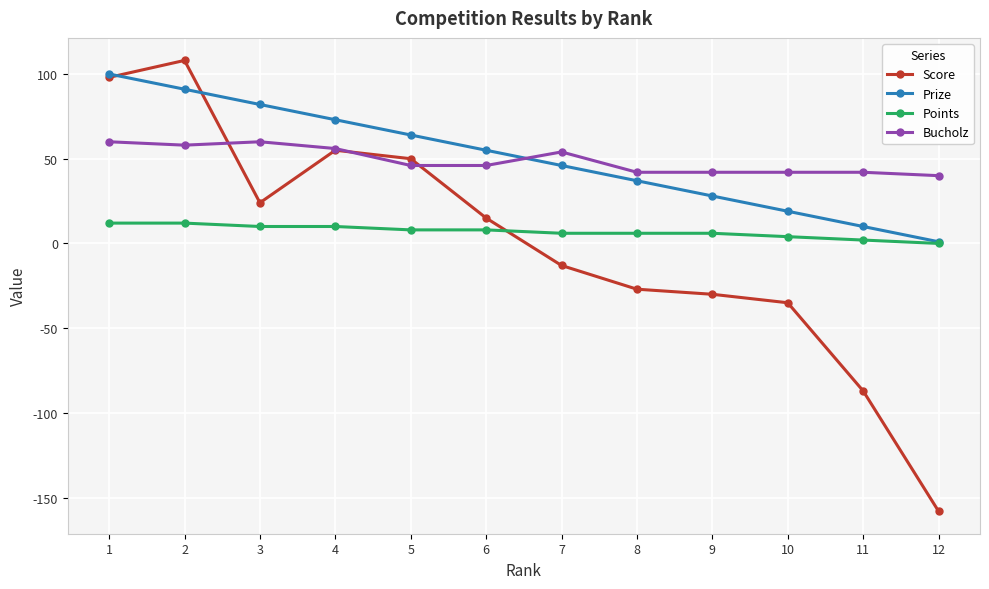

Which series ends up on top after the final intersection of Prize and Bucholz?

Bucholz